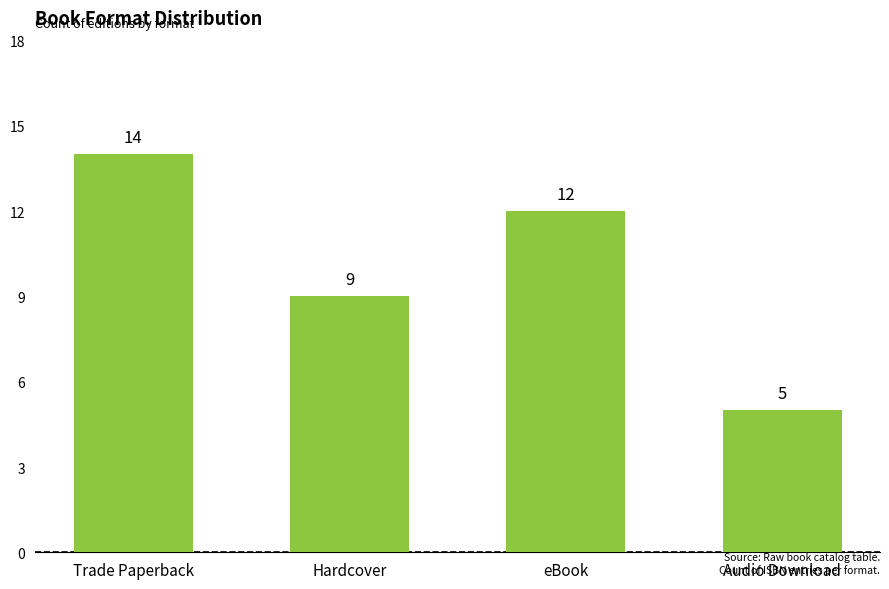

The chart shows a value of 9 at Hardcover. True or false?

True